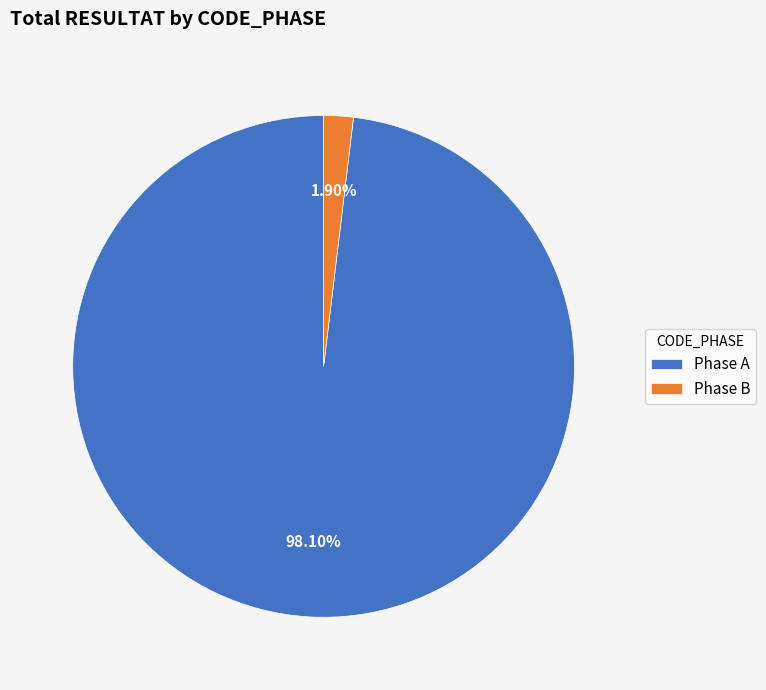

What is the majority slice?

Phase A